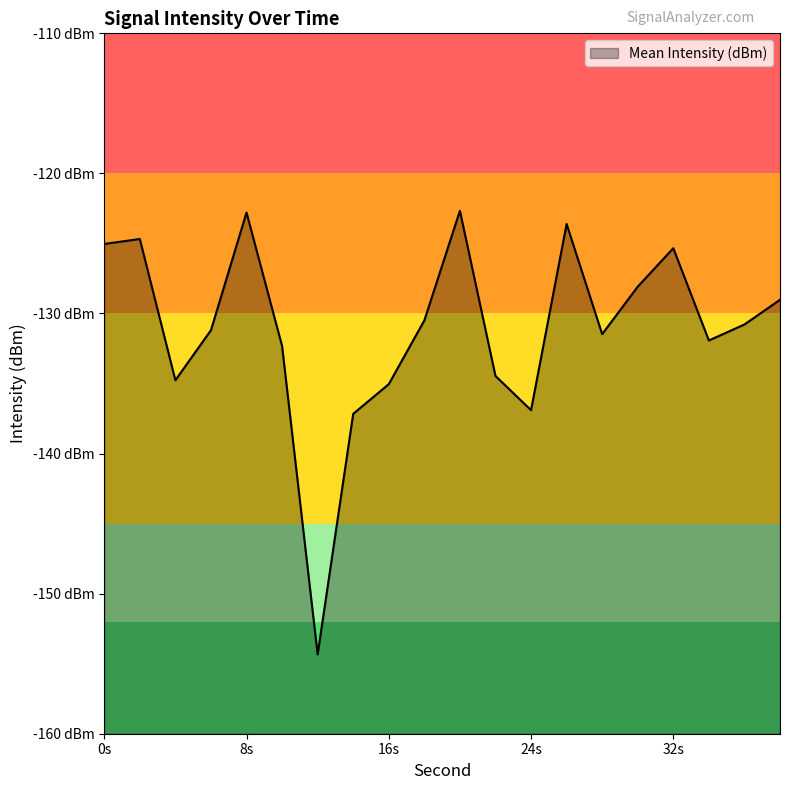

What is the sum of the values at 22 and 12?

-288.8